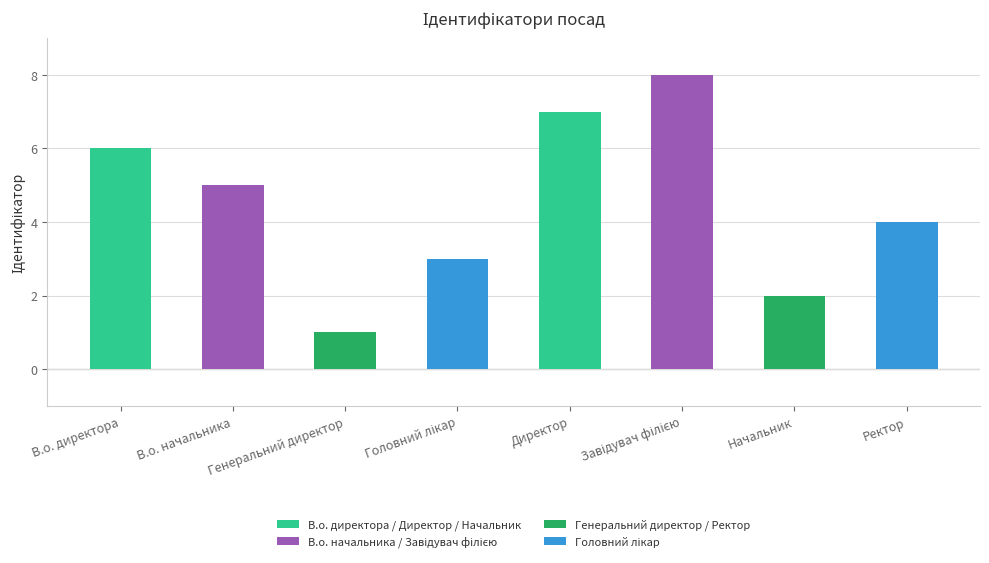

At which label does the data first exceed 5?

В.о. директора